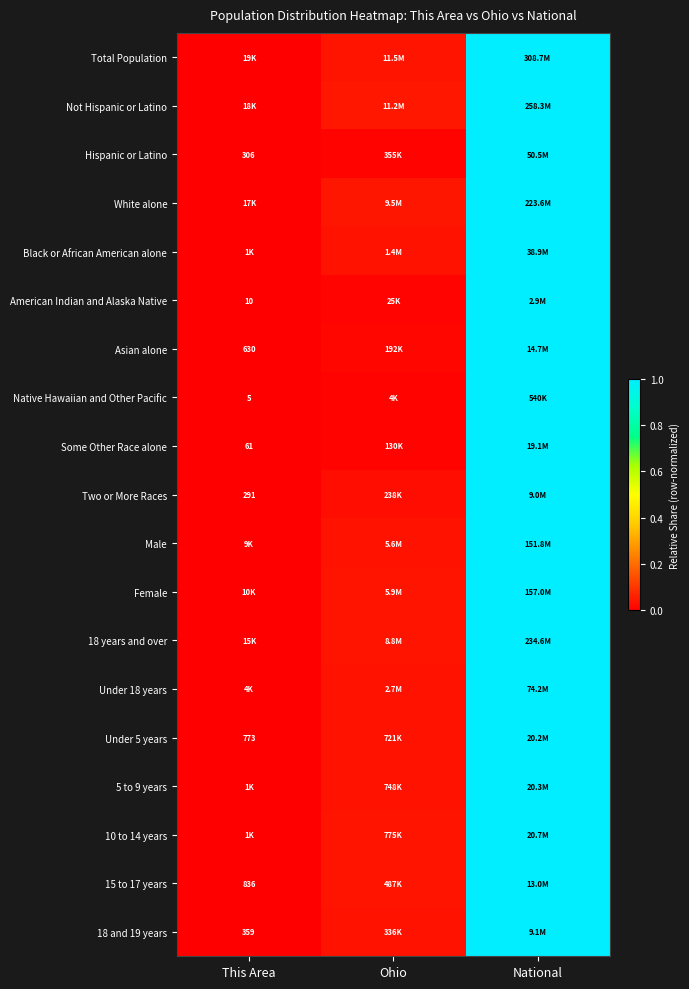

What is the maximum value shown in the chart?

1.0